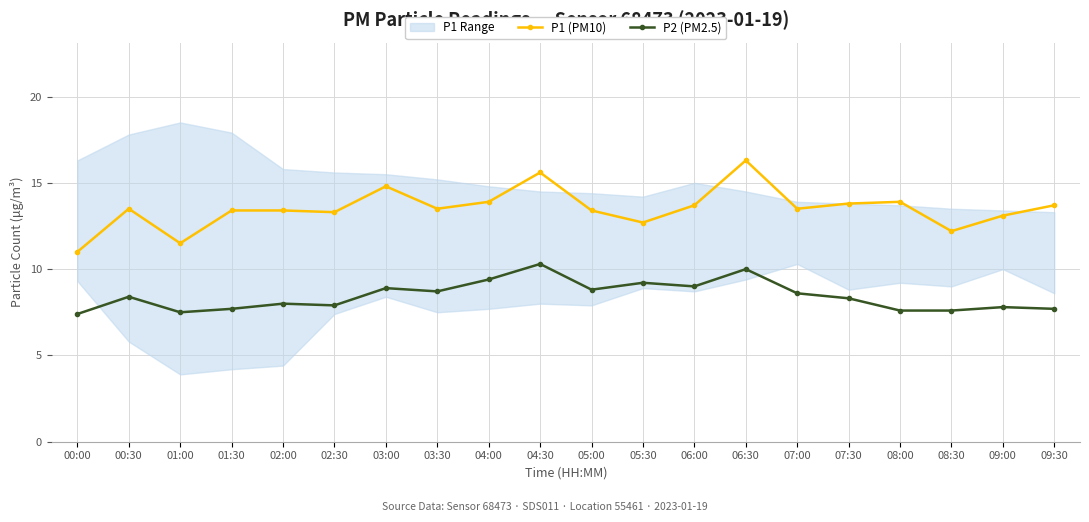

Which series has the largest range (max minus min)?

P1 (PM10)